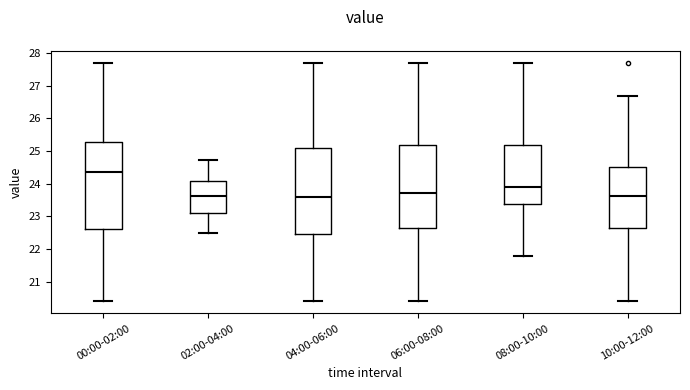

Reading left to right, read every box against the y-axis: the position of its median line, the range the box covers, and the ends of its whiskers. The values are not printed on the chart, so give them approximately, as read against the axis.

00:00-02:00: median 24.4, box 22.6 to 25.3, whiskers 20.4 to 27.7
02:00-04:00: median 23.6, box 23.1 to 24.1, whiskers 22.5 to 24.7
04:00-06:00: median 23.6, box 22.5 to 25.1, whiskers 20.4 to 27.7
06:00-08:00: median 23.7, box 22.6 to 25.2, whiskers 20.4 to 27.7
08:00-10:00: median 23.9, box 23.4 to 25.2, whiskers 21.8 to 27.7
10:00-12:00: median 23.6, box 22.6 to 24.5, whiskers 20.4 to 26.7